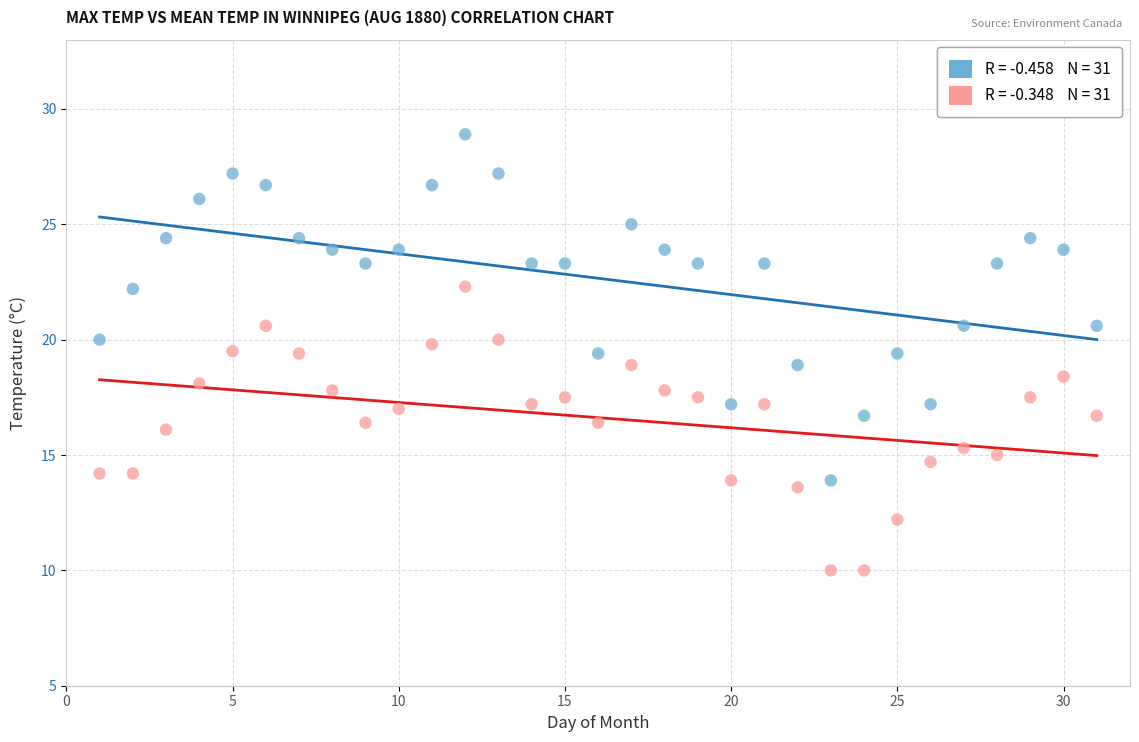

Across all data points, what is the range of X values (max minus min)?

30.0